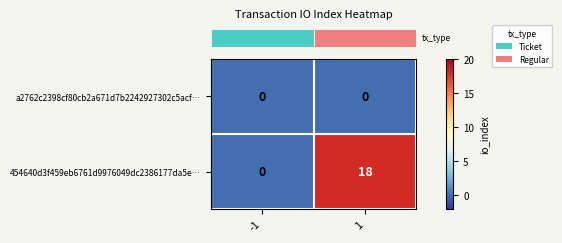

Is the value of a2762c2398cf80cb2a671d7b2242927302c5acf… at 1 greater than the value of 454640d3f459eb6761d9976049dc2386177da5e… at 1?

No